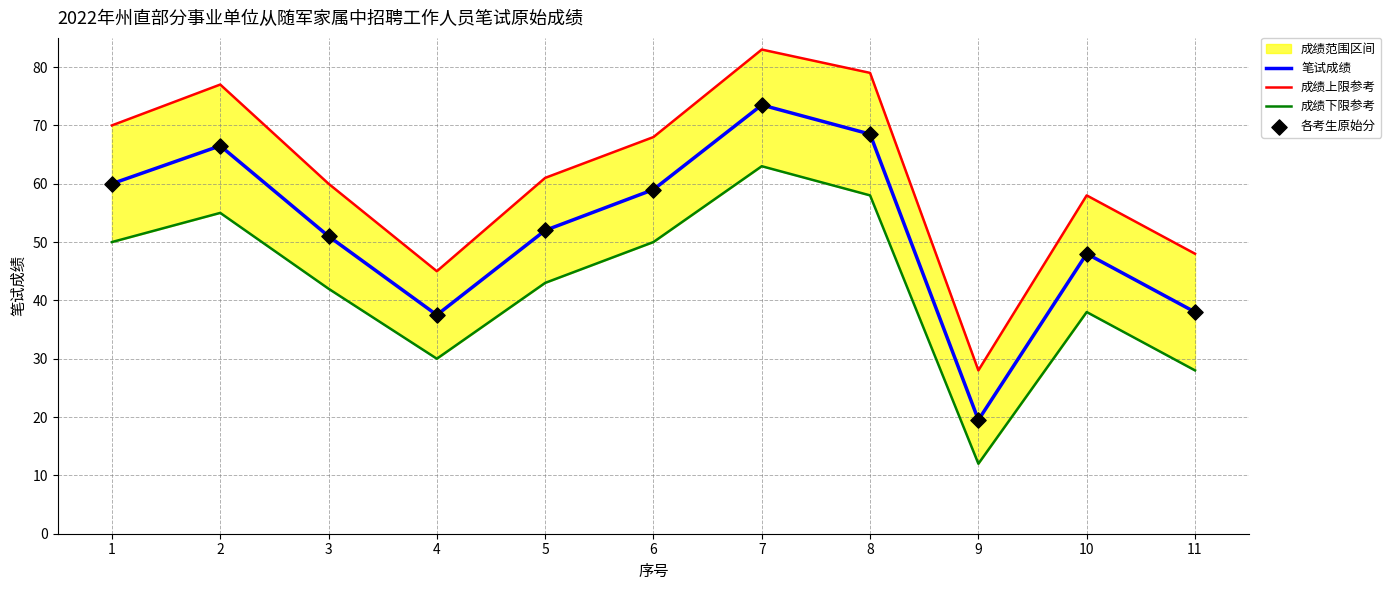

At how many categories does at least one series exceed 41?

10